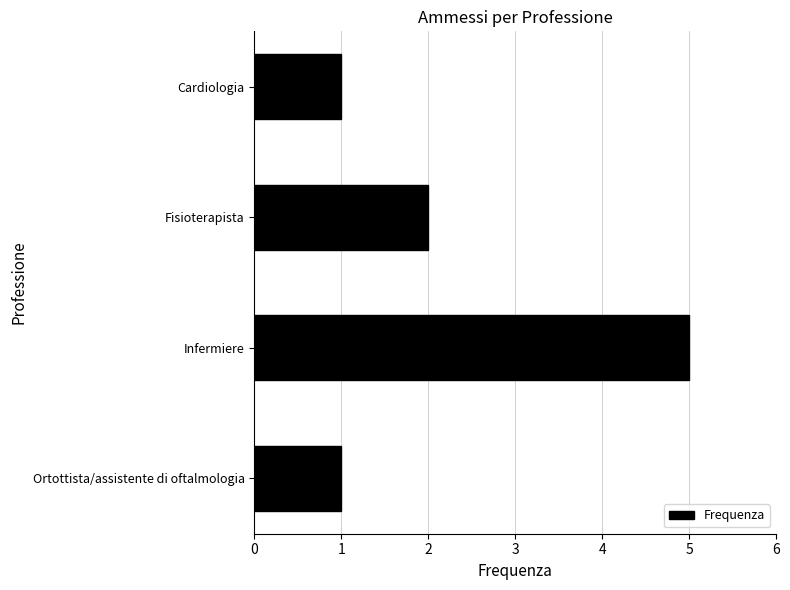

Is it true that the value at Fisioterapista is 2?

True